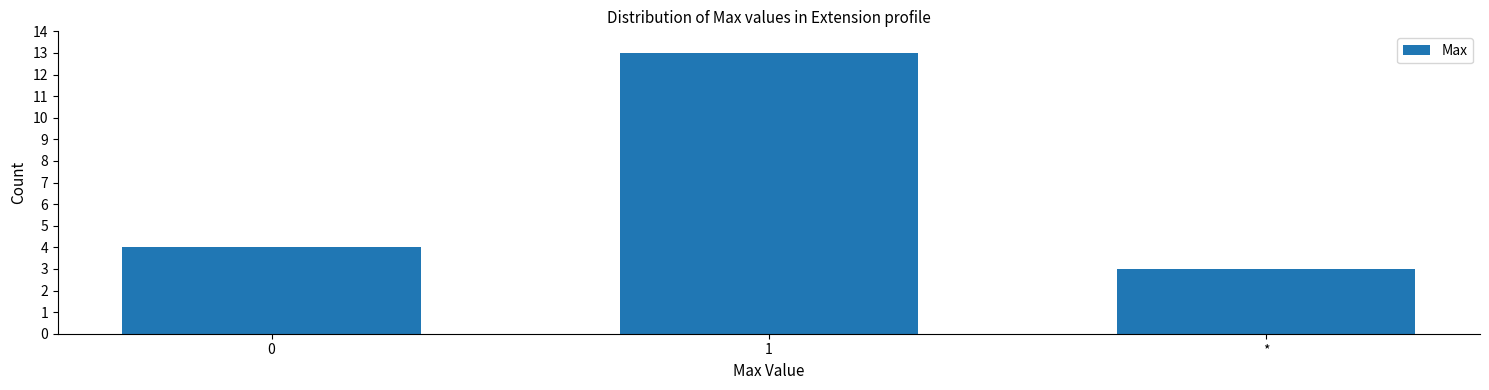

Reading left to right, what are all the values shown in this chart?

4	13	3